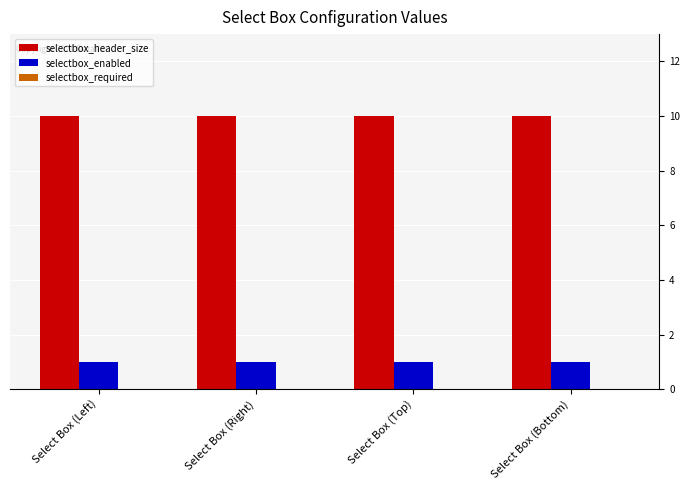

At how many categories does at least one series exceed 5?

4